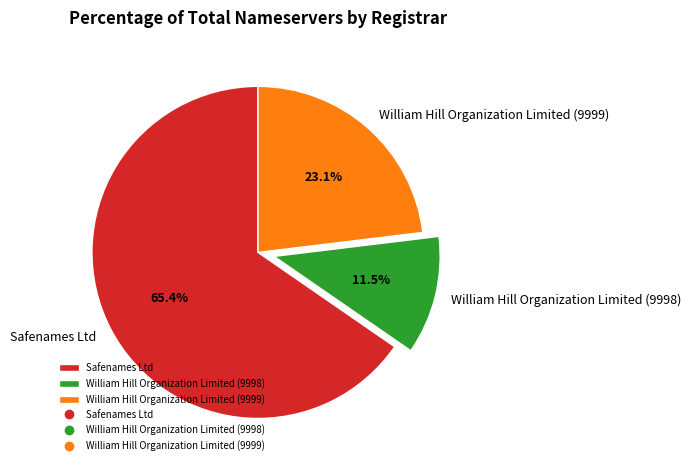

Does any single category account for the majority?

Yes